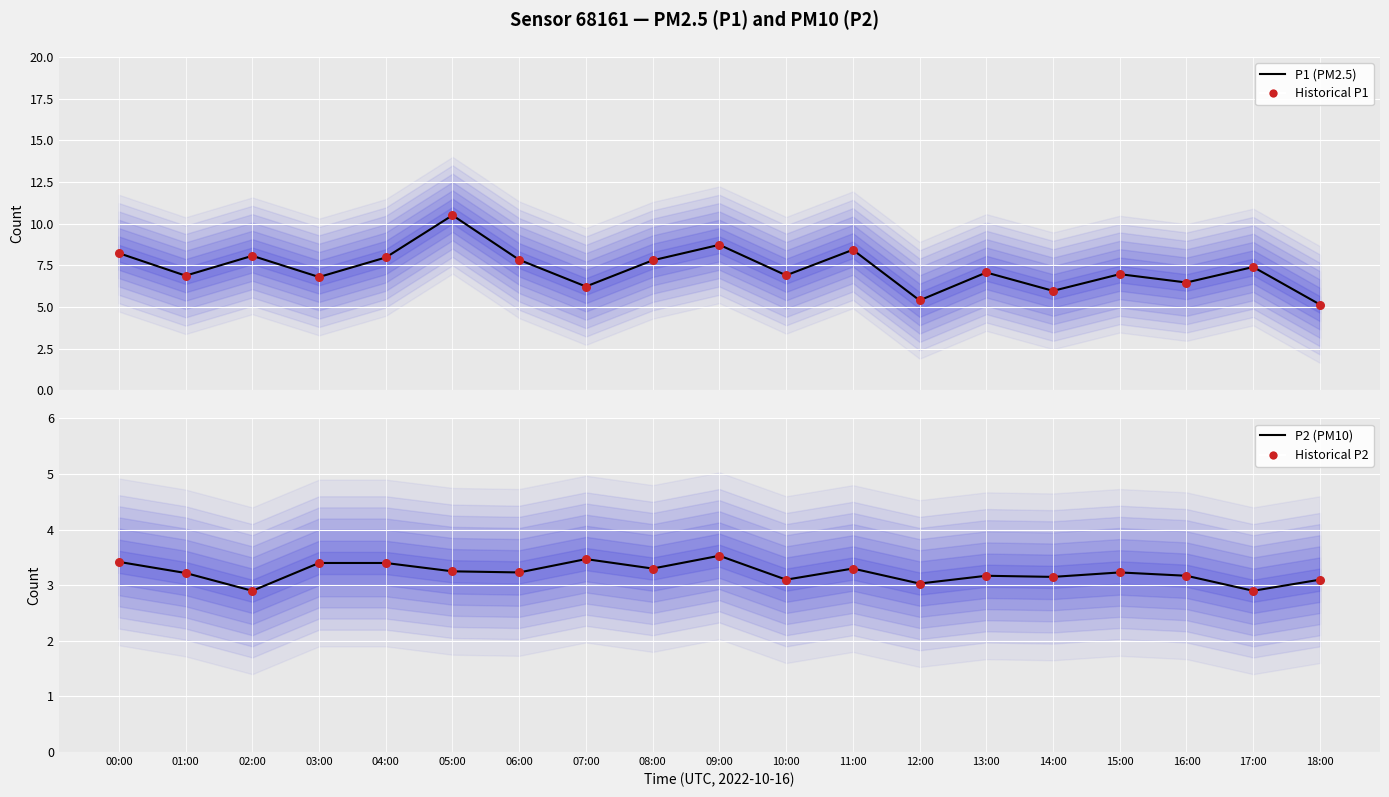

Is the value of P2 (PM10) at 14:00 greater than the value of P1 (PM2.5) at 13:00?

No